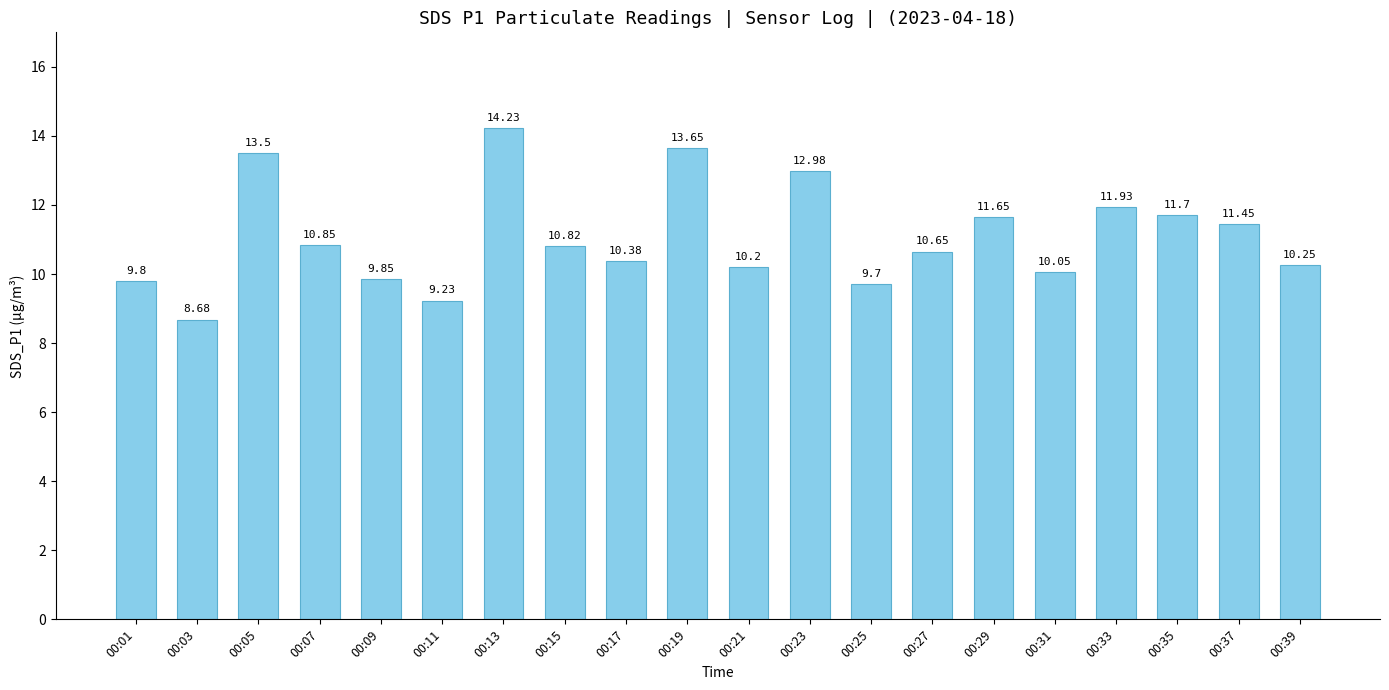

What is the greatest value displayed?

14.2